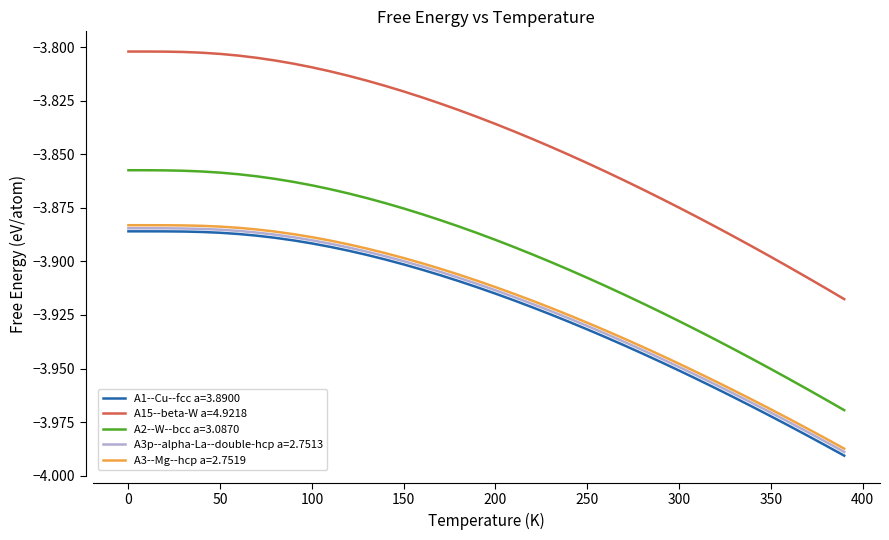

True or false: A1--Cu--fcc a=3.8900 and A2--W--bcc a=3.0870 cross at least once.

False